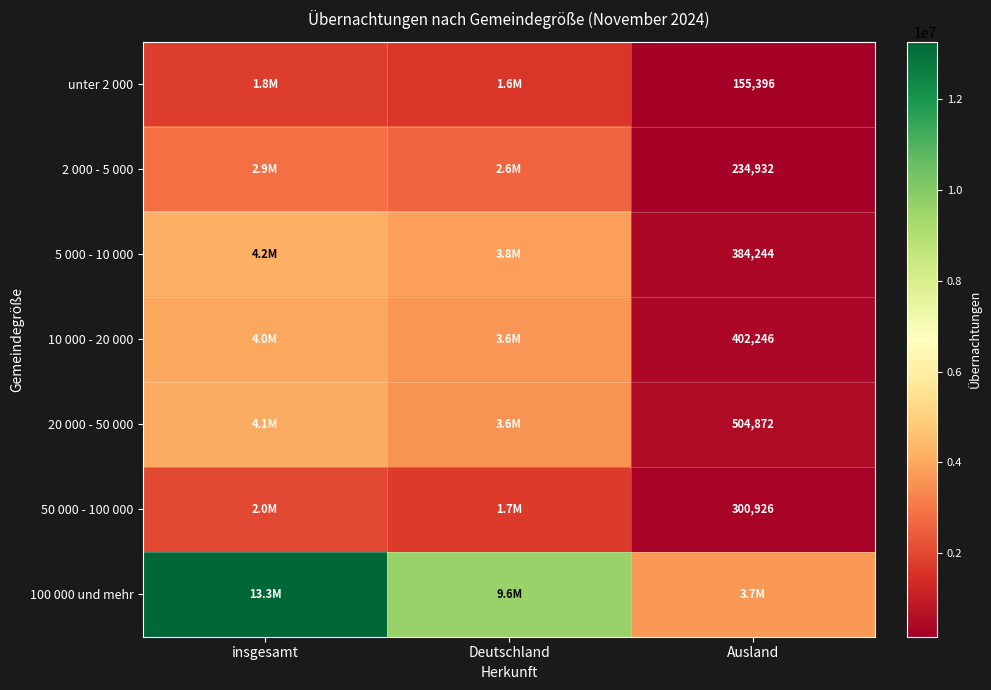

Which label corresponds to the largest value in the chart?

insgesamt